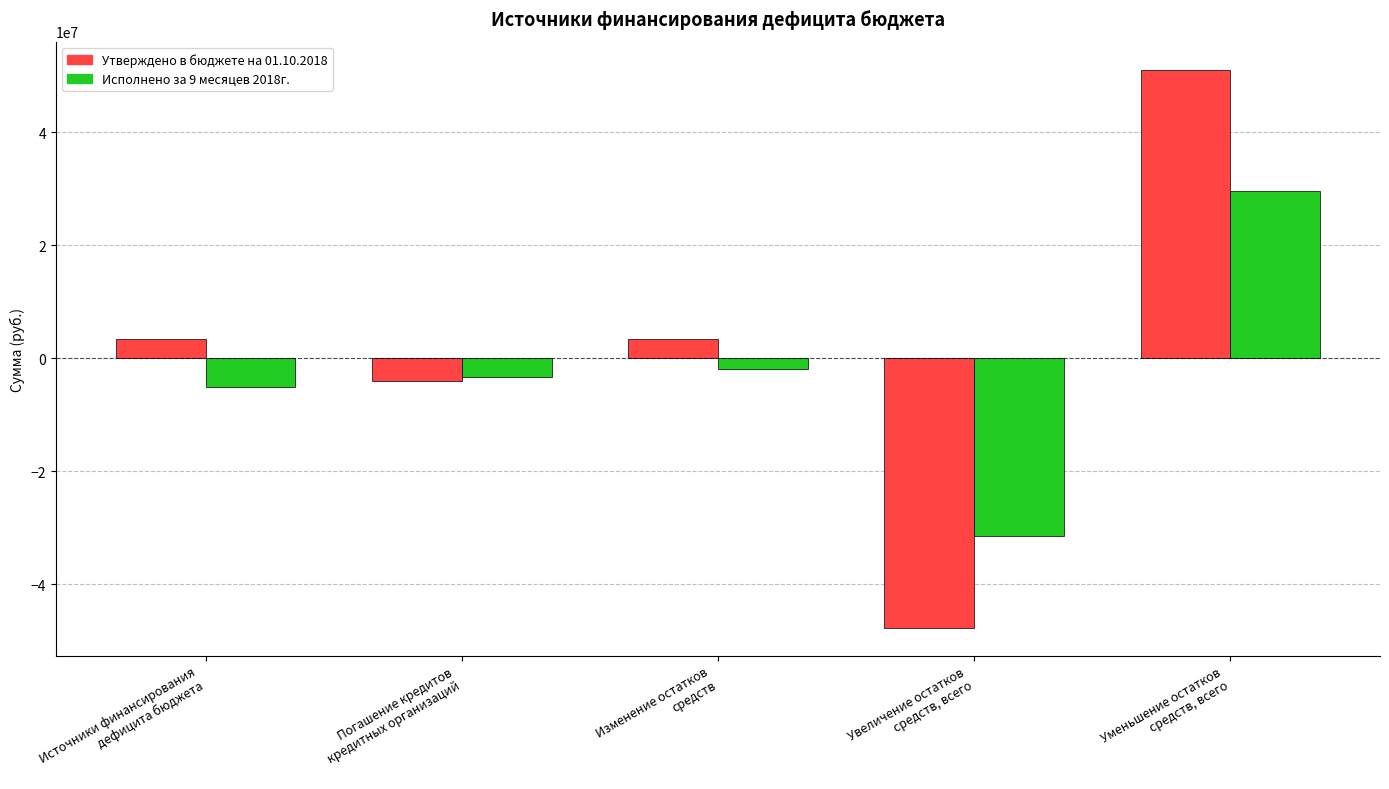

What is the value of the Утверждено в бюджете на 01.10.2018 bar at the 2nd from the left?

-4000000.0